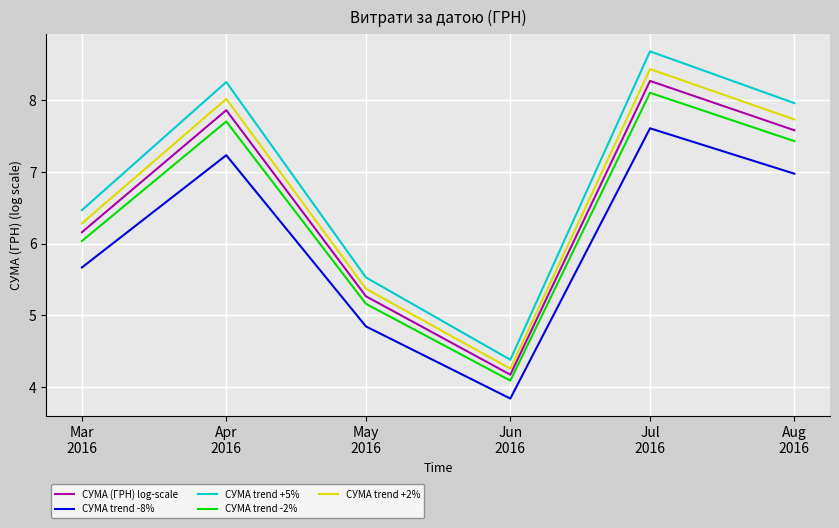

The СУМА (ГРН) log-scale series shows 6.2 at Mar
2016. True or false?

True